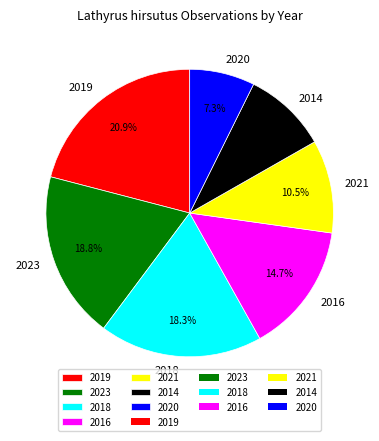

Rank the categories by value from lowest to highest.

2020, 2014, 2021, 2016, 2018, 2023, 2019